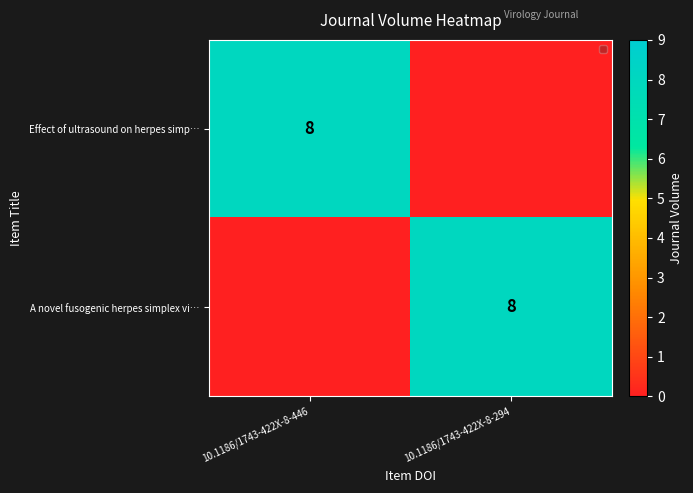

True or false: Effect of ultrasound on herpes simp… has a value of 8 at 10.1186/1743-422X-8-446.

True